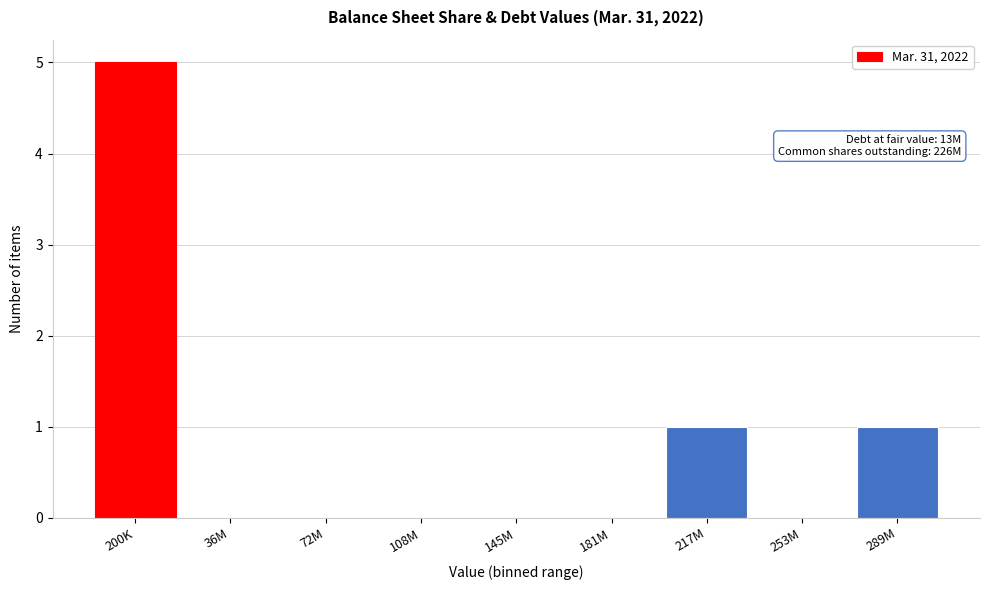

Reading left to right, transcribe all the data shown in this chart.

200K=5	36M=0	72M=0	108M=0	145M=0	181M=0	217M=1	253M=0	289M=1